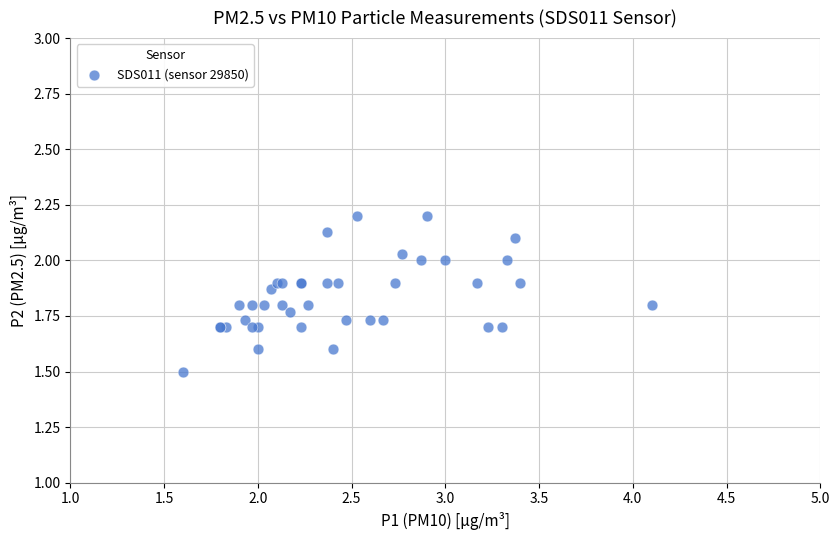

What Y value in the scatter plot is closest to 1?

1.5